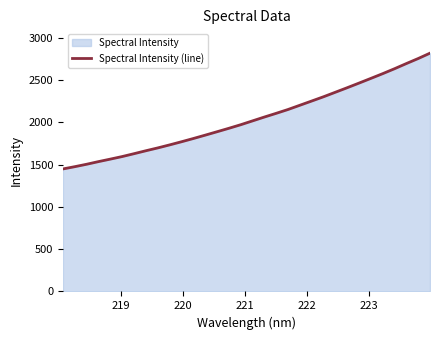

How many values are below 2016?

16